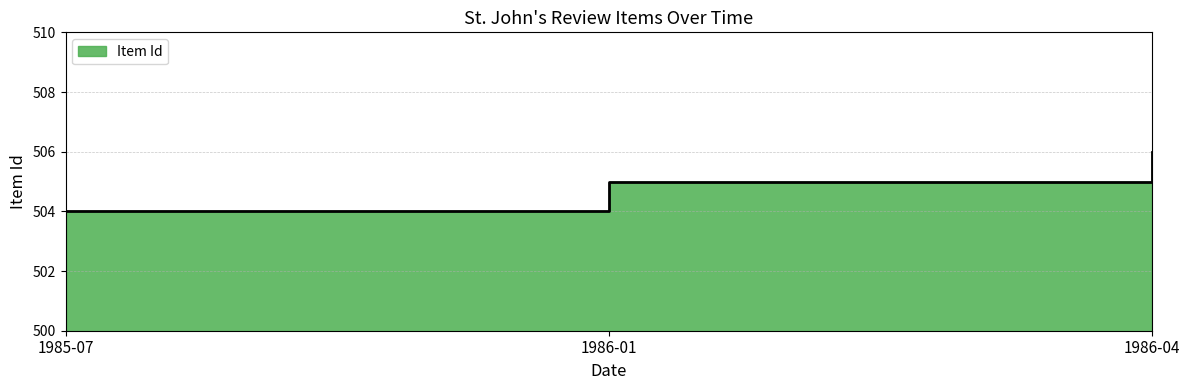

Count the values in the range 504 to 506.

3